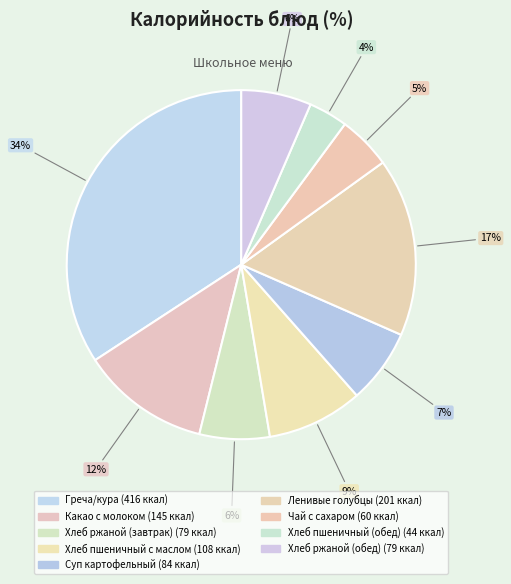

To the nearest percent, what percentage of the pie is Хлеб ржаной (обед)?

6%